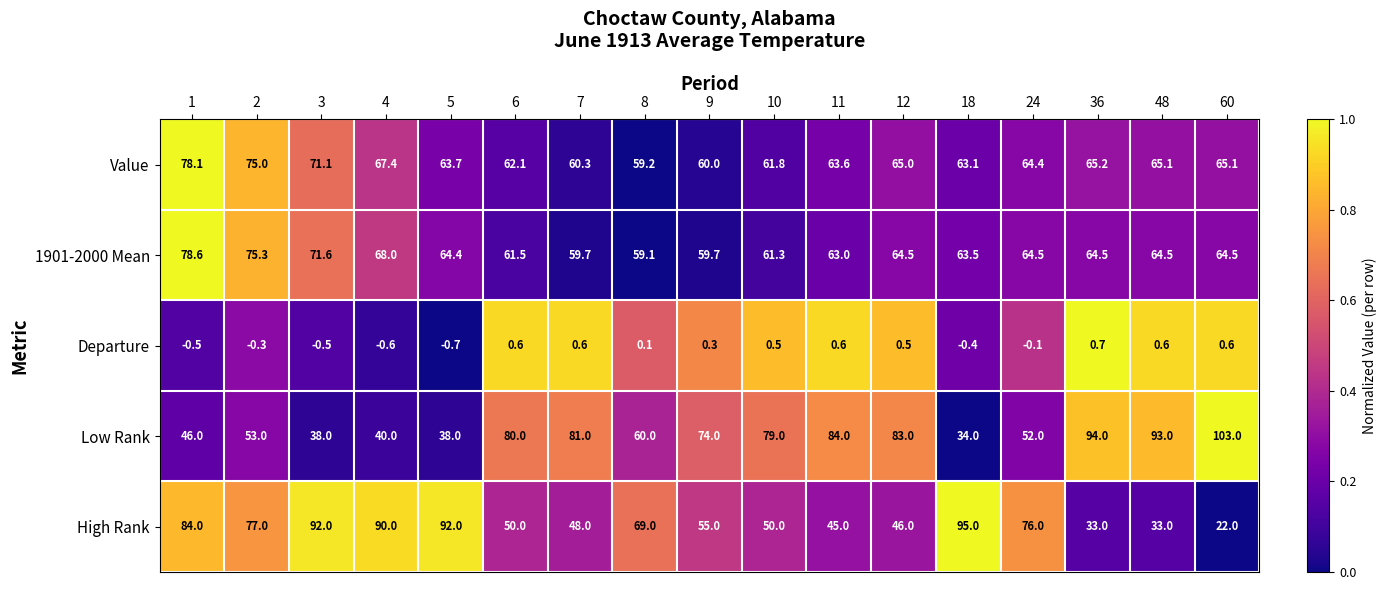

Is it true that Low Rank equals 83.0 at 12?

True